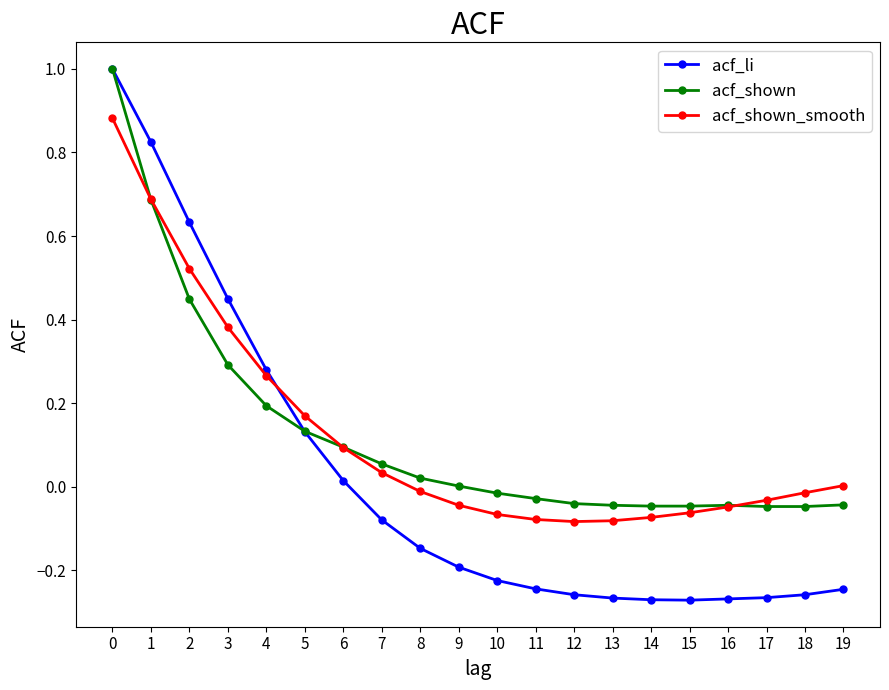

Which series has the largest range (max minus min)?

acf_li